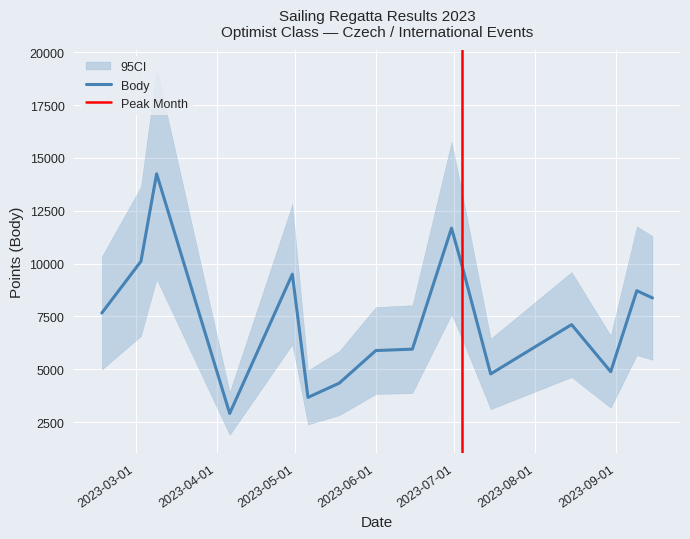

Which has a higher value, 2023-07-15 or 2023-07-04?

2023-07-04